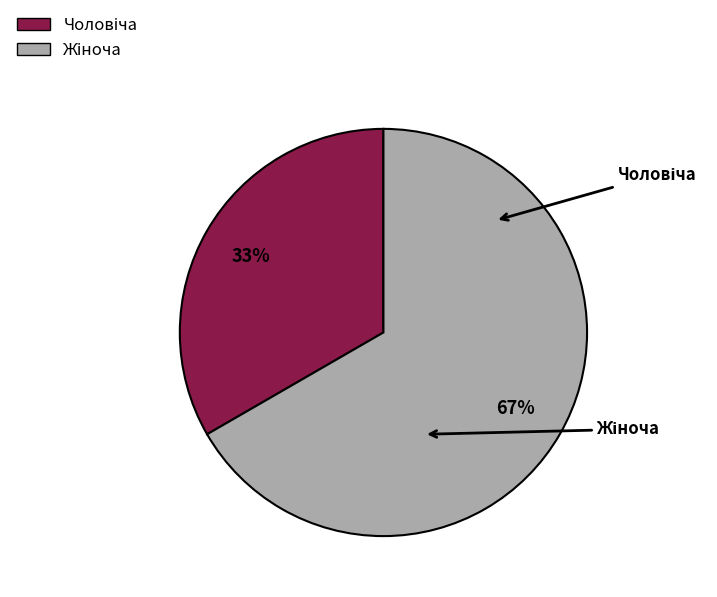

Is there a majority slice in this chart?

Yes